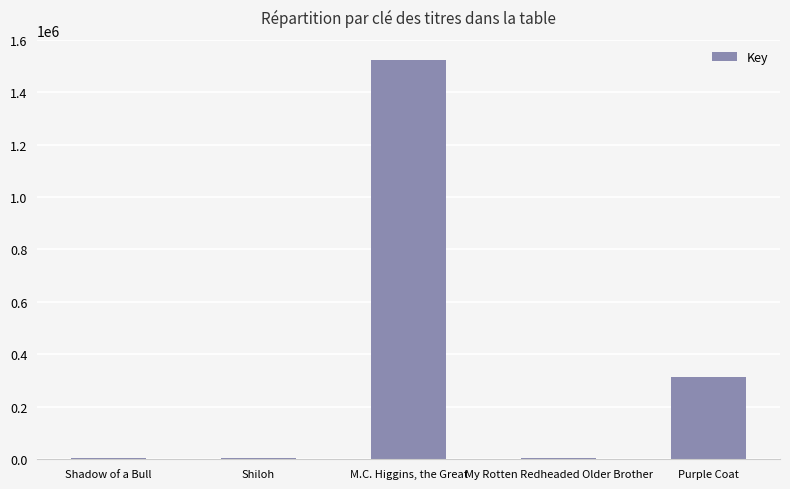

How many categories are shown in the chart?

5